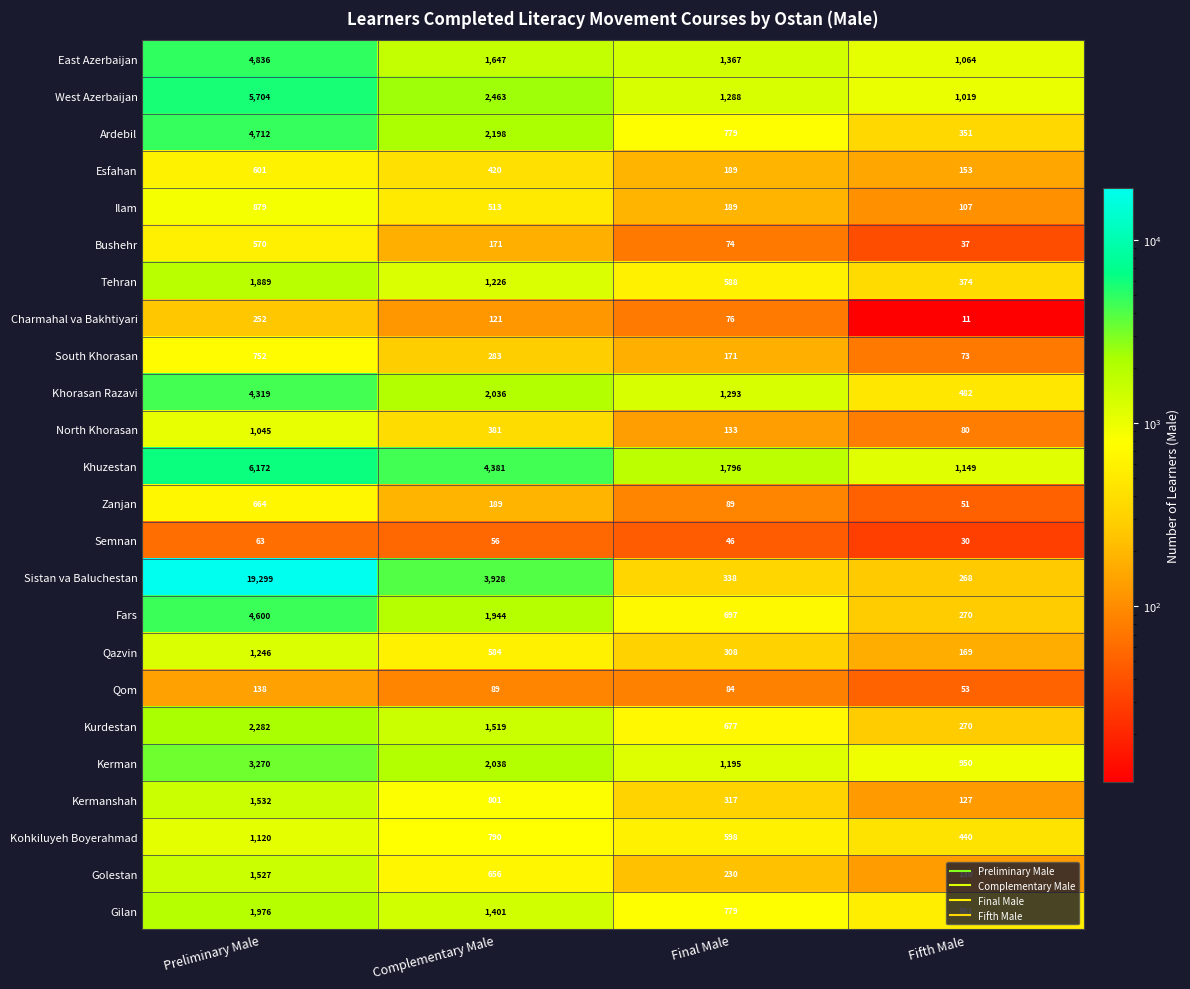

Count the Ilam values in the range 189 to 879.

3